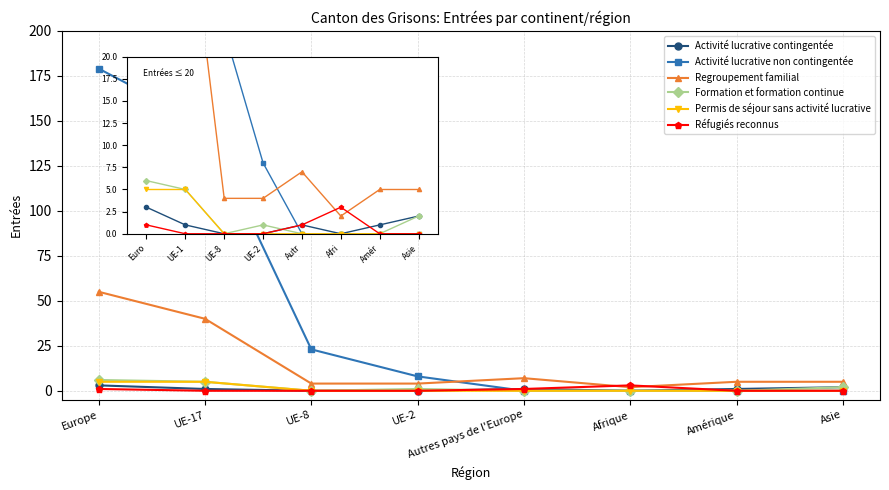

What is the maximum value shown in the chart?

179